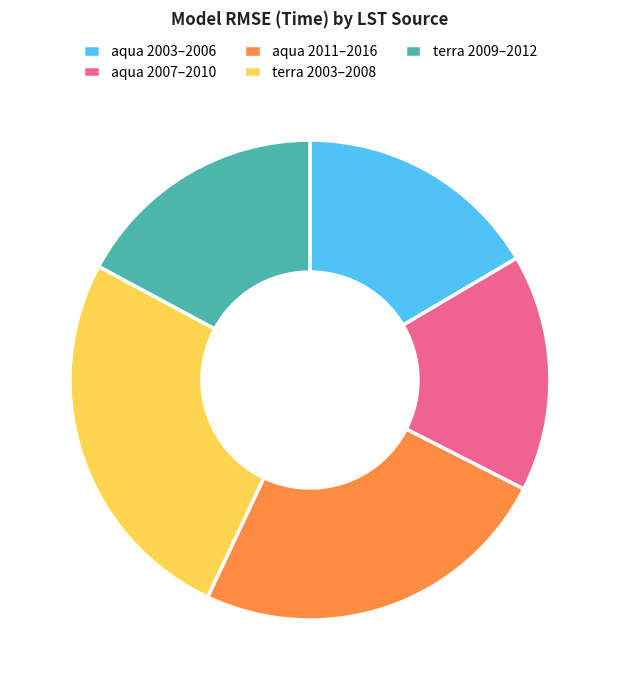

Is it true that aqua 2007–2010 is 16% of the pie?

True